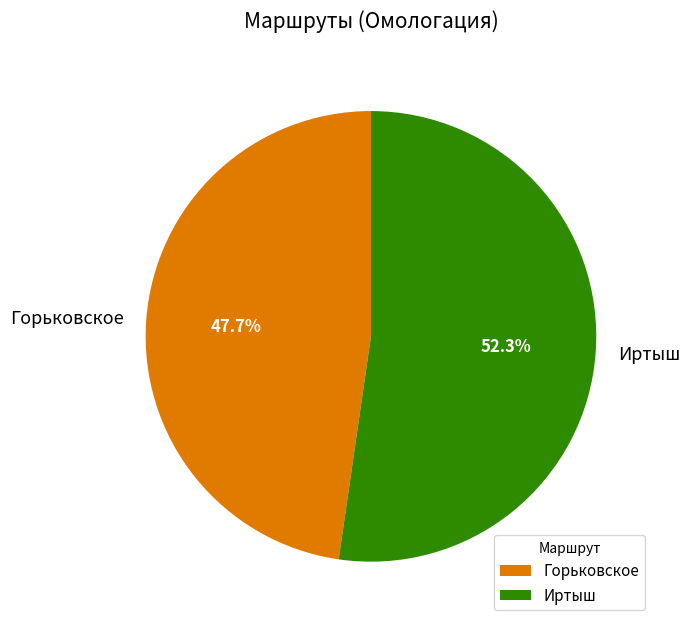

To the nearest percent, what is the combined percentage of Иртыш and Горьковское?

100%